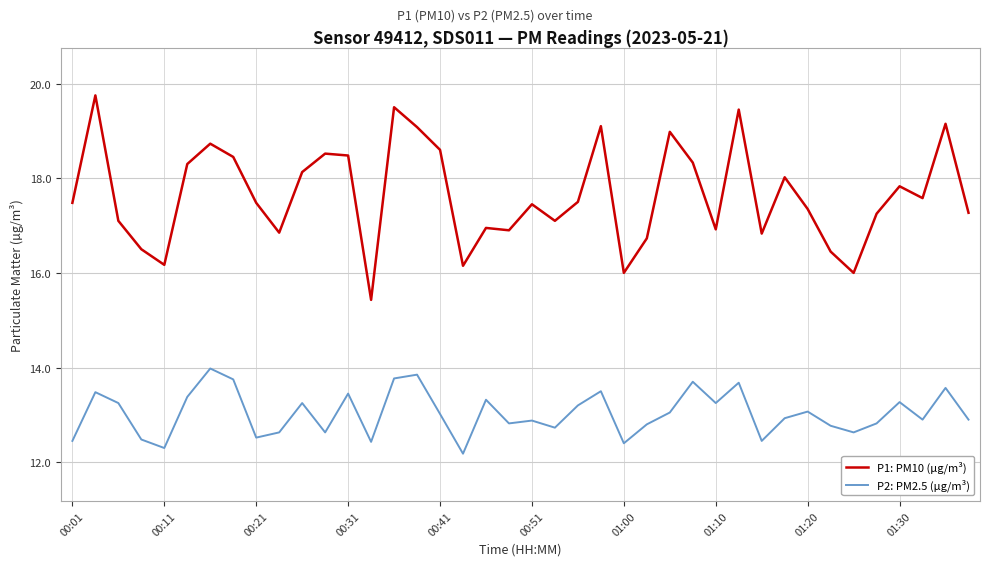

What is the maximum value for P1: PM10 (µg/m³)?

19.8